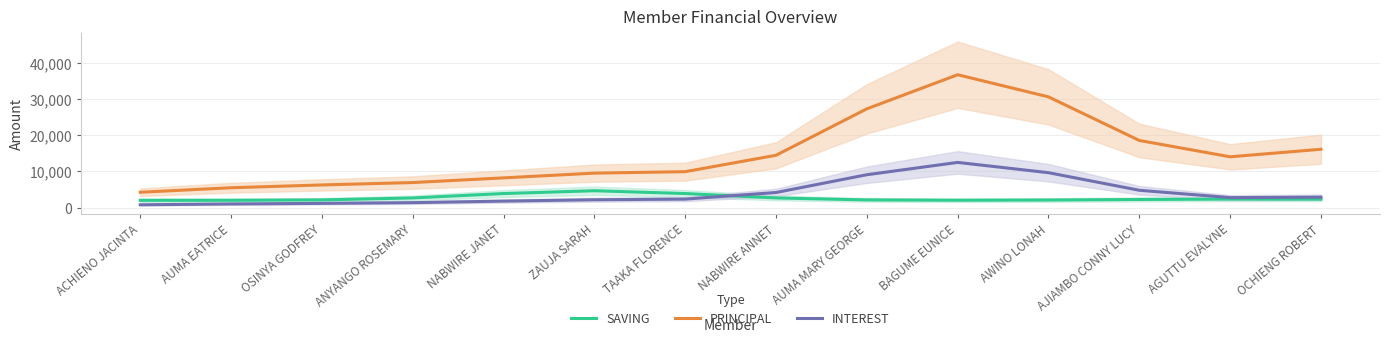

Does the chart have visible grid lines?

Yes